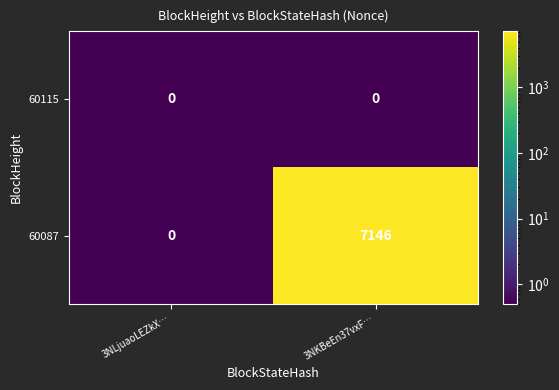

Between 3NLjuaoLEZkX… and 3NKBeEn37vxF…, which series saw the biggest shift?

60087